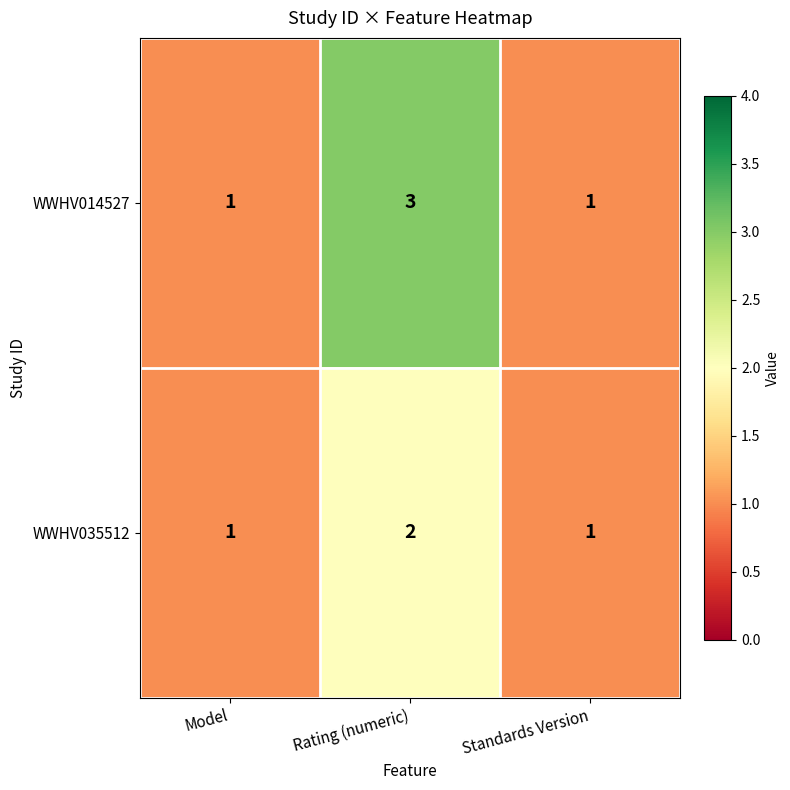

Which category has the highest value across all series?

Rating (numeric)